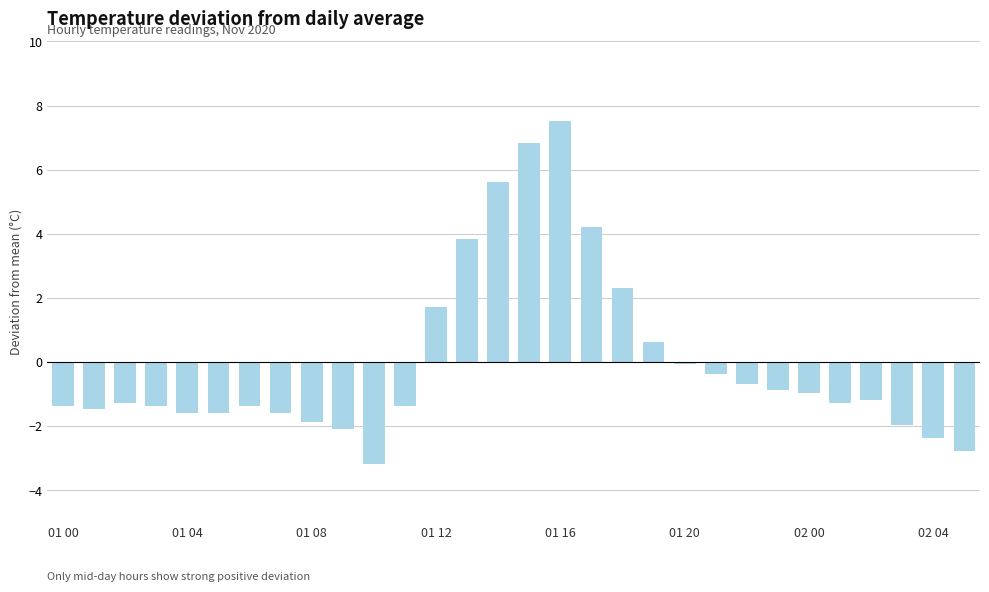

What is the smallest value displayed?

-3.2